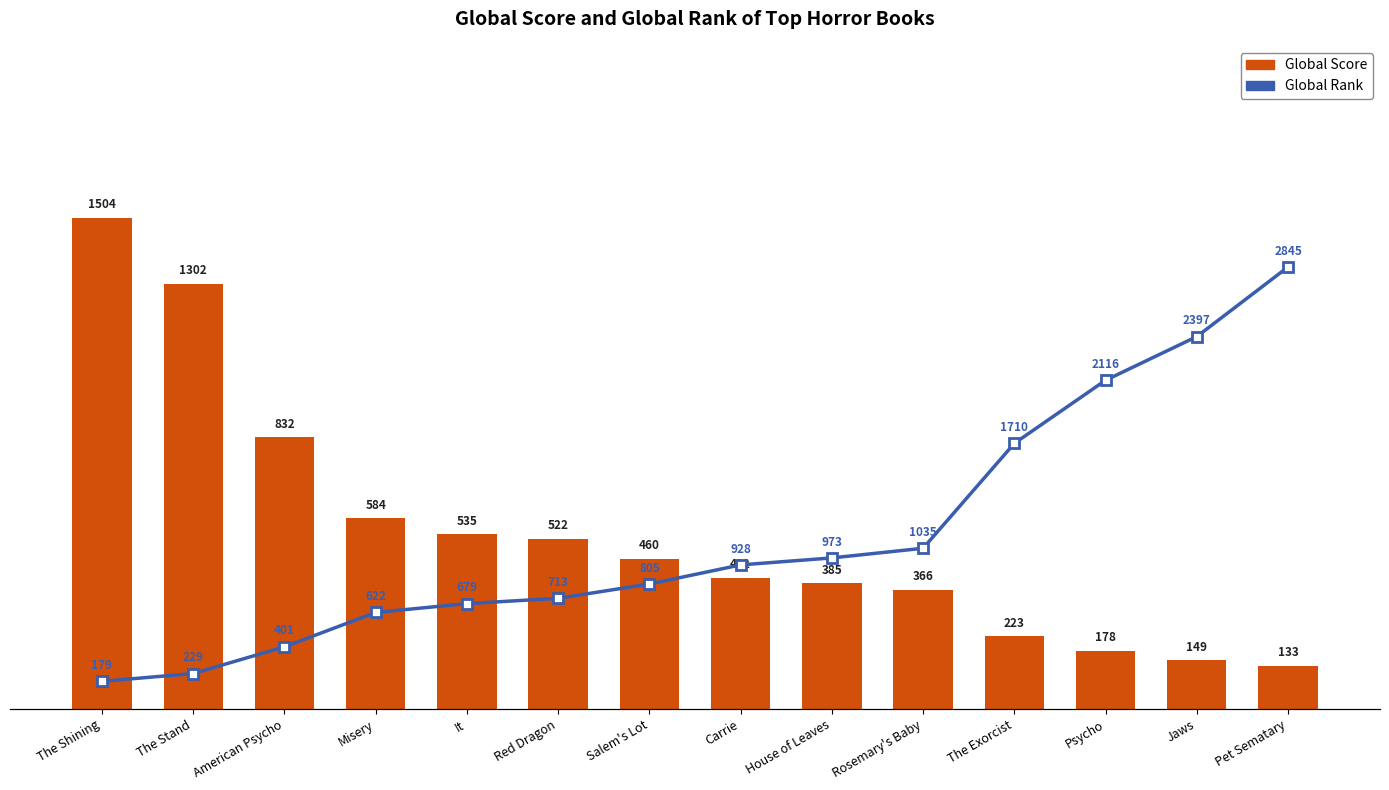

Rank the categories by Global Rank value from lowest to highest.

The Shining, The Stand, American Psycho, Misery, It, Red Dragon, Salem's Lot, Carrie, House of Leaves, Rosemary's Baby, The Exorcist, Psycho, Jaws, Pet Sematary